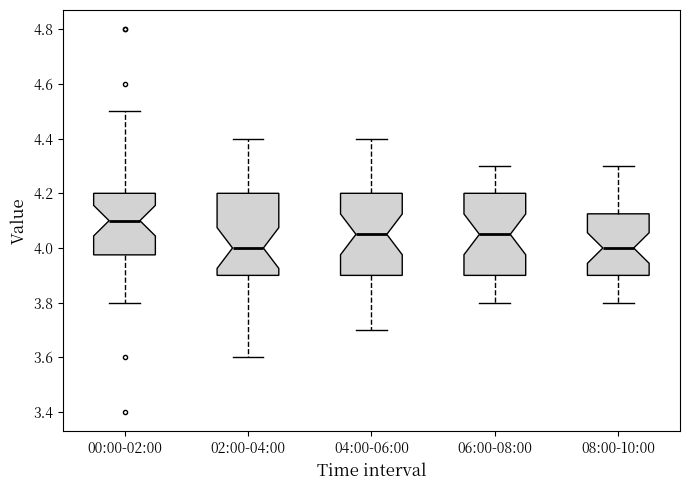

Where does the lower whisker of the box for 04:00-06:00 end on the y-axis? The values are not printed on the chart, so give them approximately, as read against the axis.

3.70